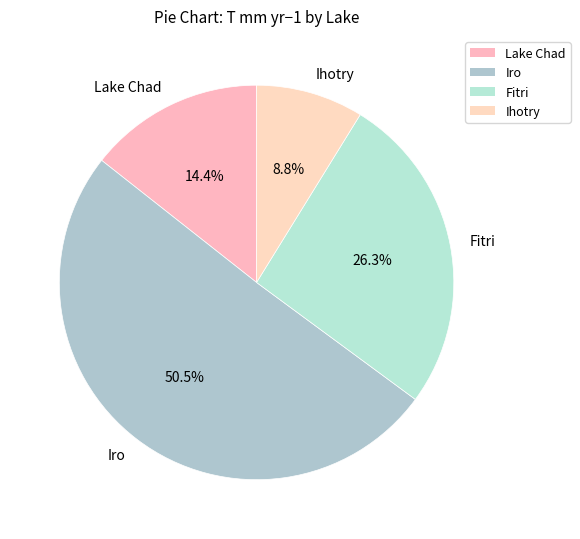

Which slice is the largest?

Iro